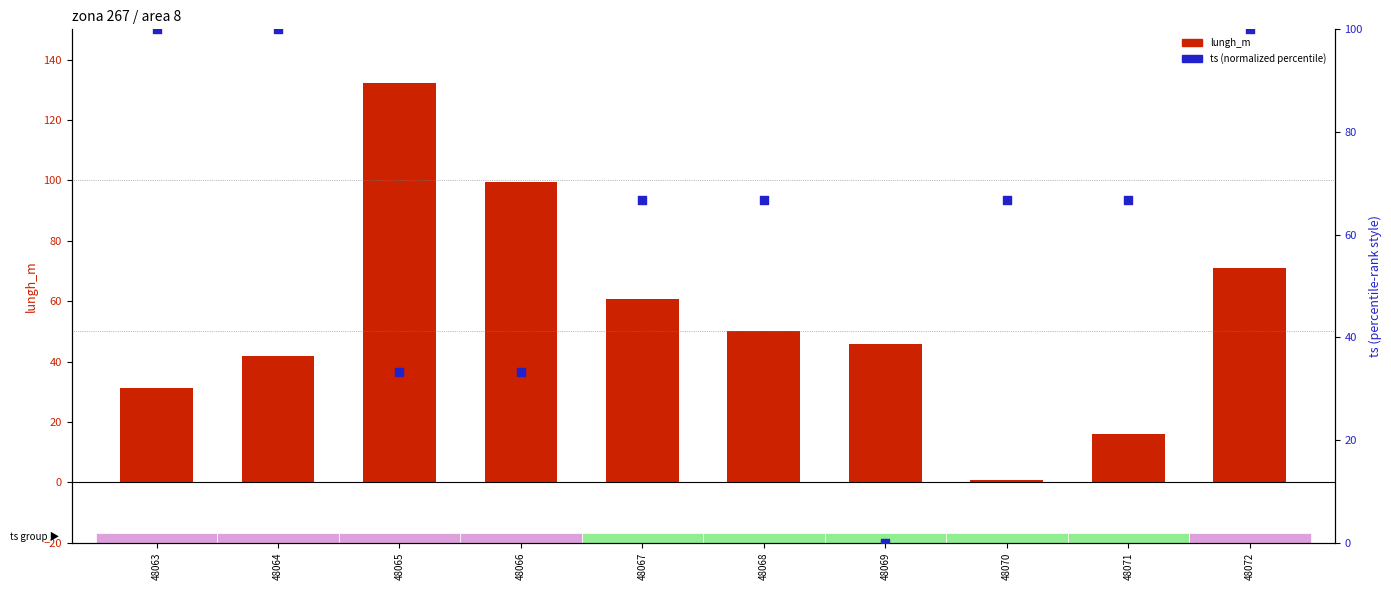

At which category is the sum across all series the highest?

48072